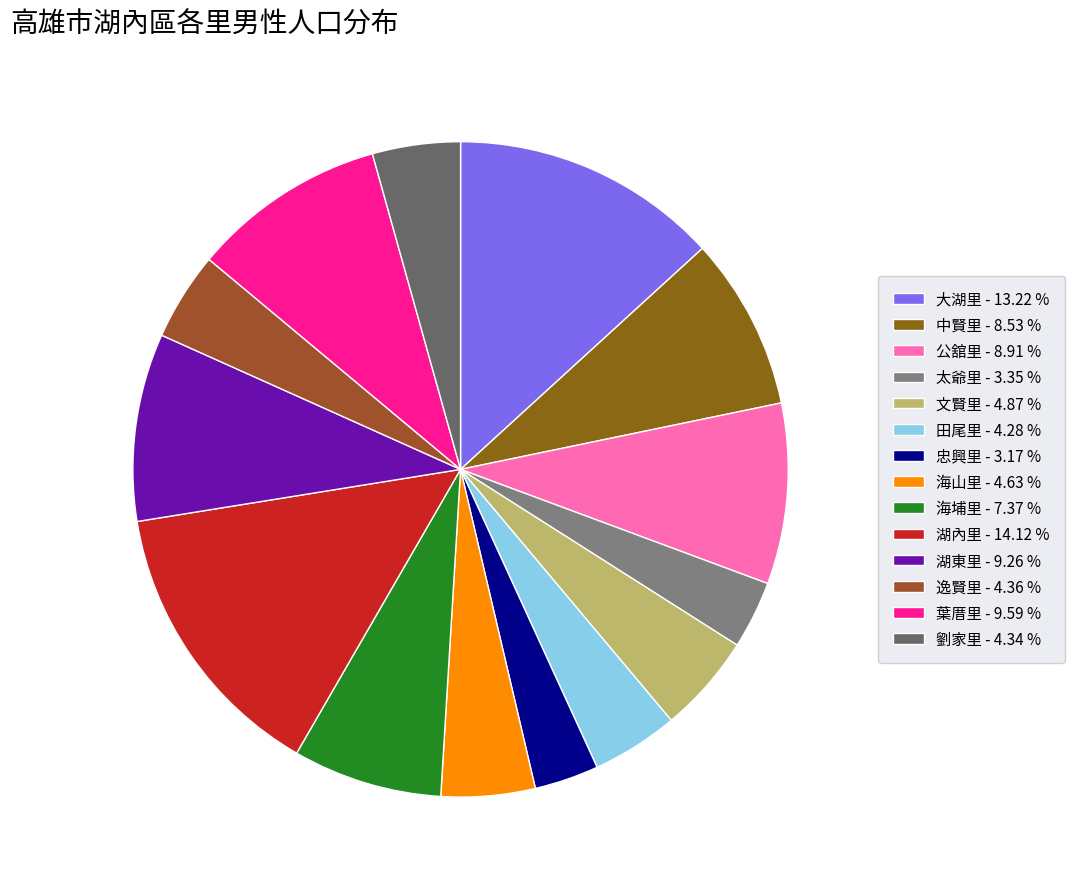

What percentage is the 海埔里 slice, to the nearest percent?

7%